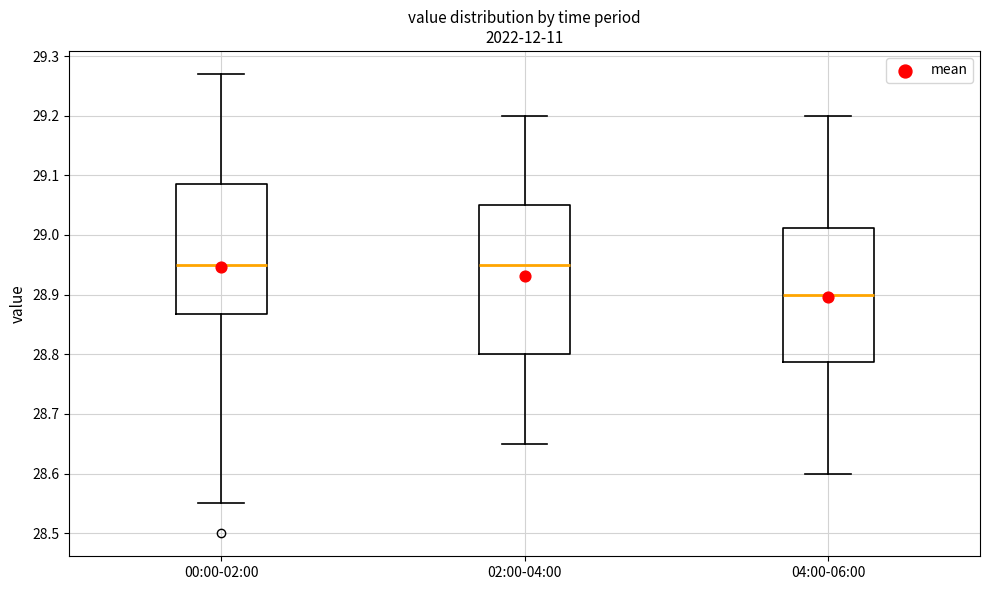

Reading left to right, read every box against the y-axis: the position of its median line, the range the box covers, and the ends of its whiskers. The values are not printed on the chart, so give them approximately, as read against the axis.

00:00-02:00: median 28.95, box 28.87 to 29.09, whiskers 28.55 to 29.27
02:00-04:00: median 28.95, box 28.80 to 29.05, whiskers 28.65 to 29.20
04:00-06:00: median 28.90, box 28.79 to 29.01, whiskers 28.60 to 29.20